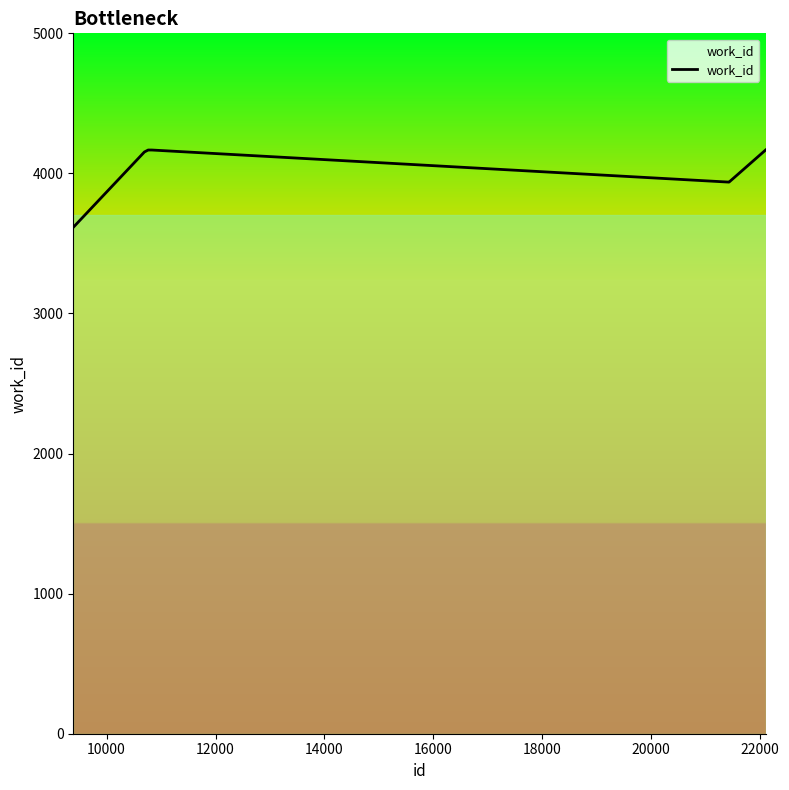

What is the difference between the maximum and minimum values?

552